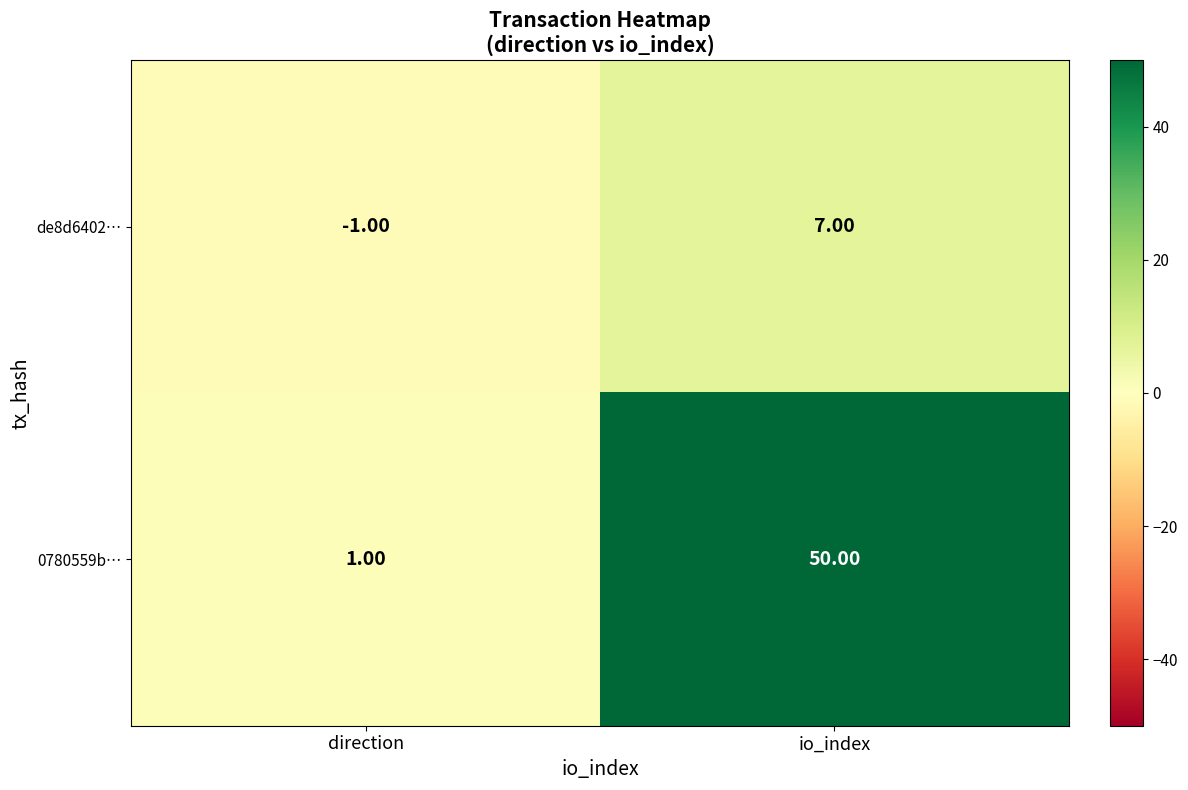

At which label does 0780559b… reach its peak?

io_index